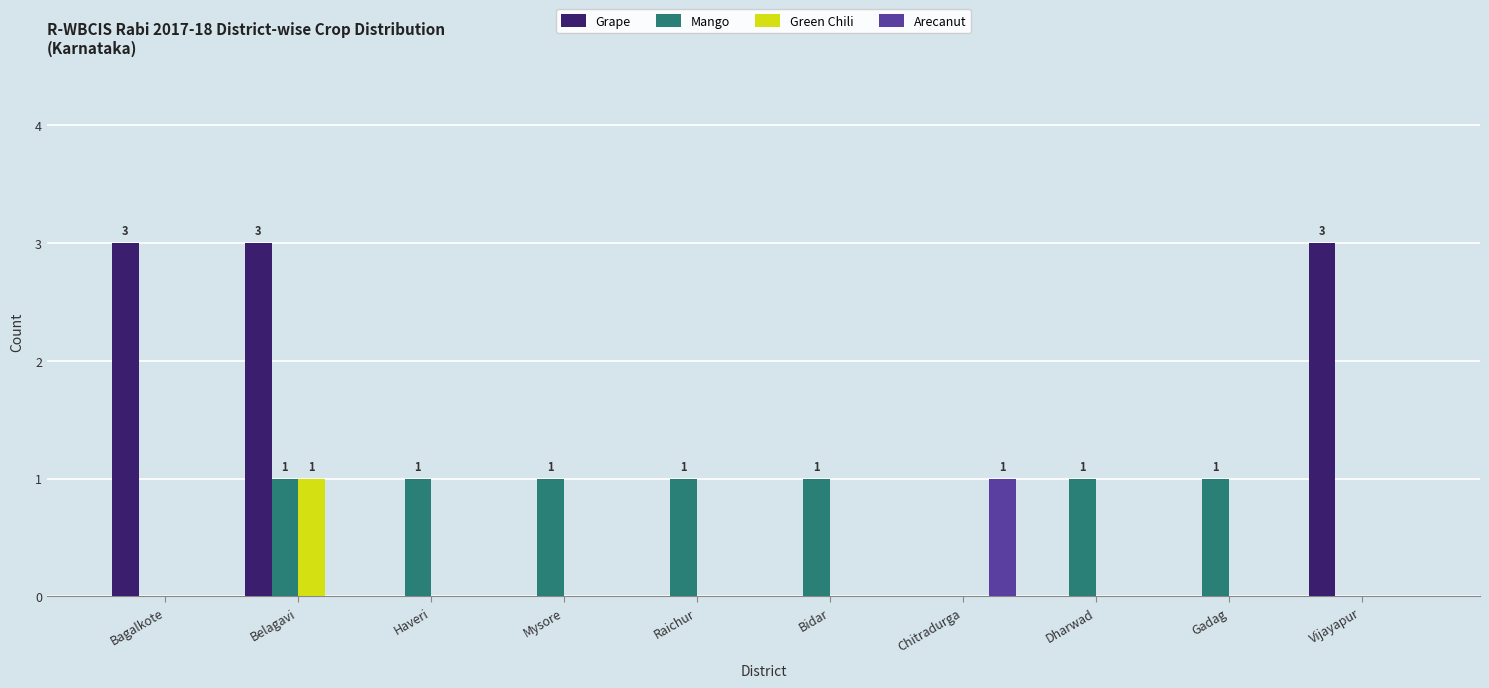

What is the greatest value displayed?

3